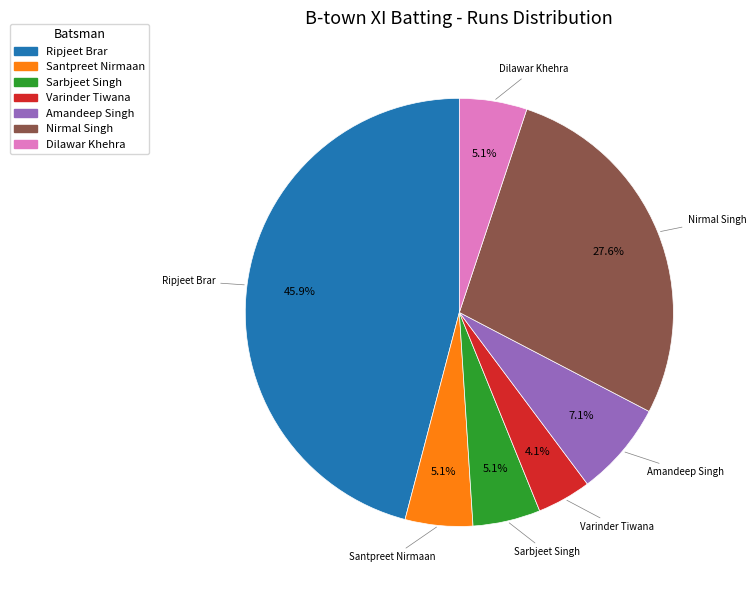

Does any single category account for the majority?

No